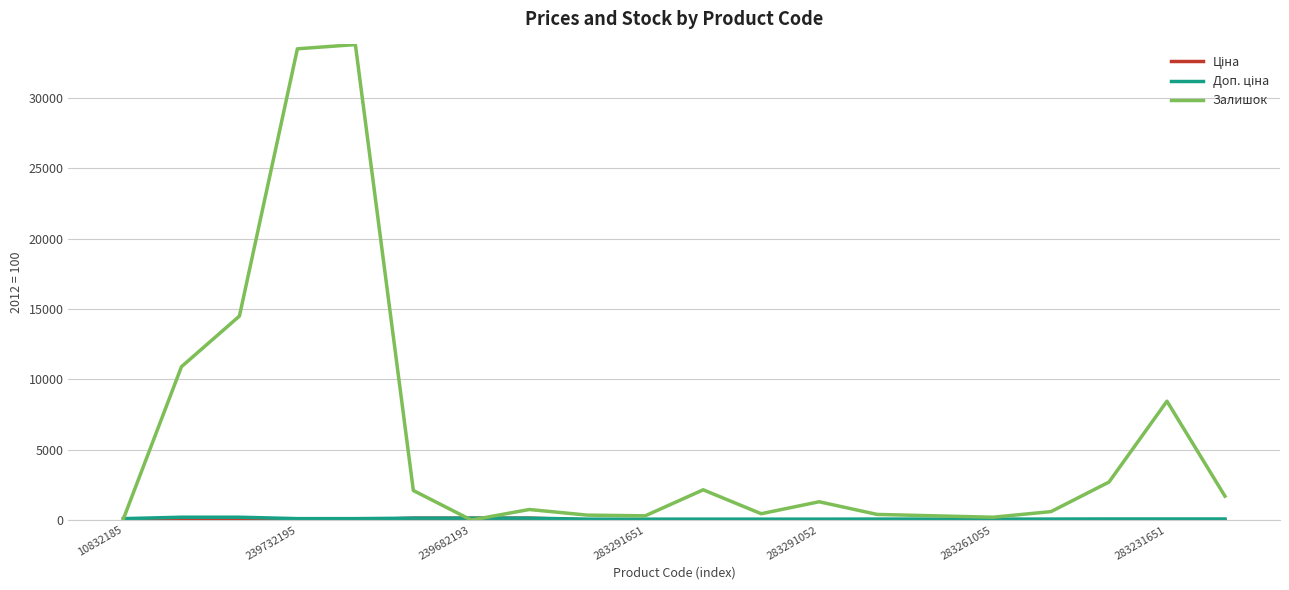

Which series has the widest spread of values?

Залишок